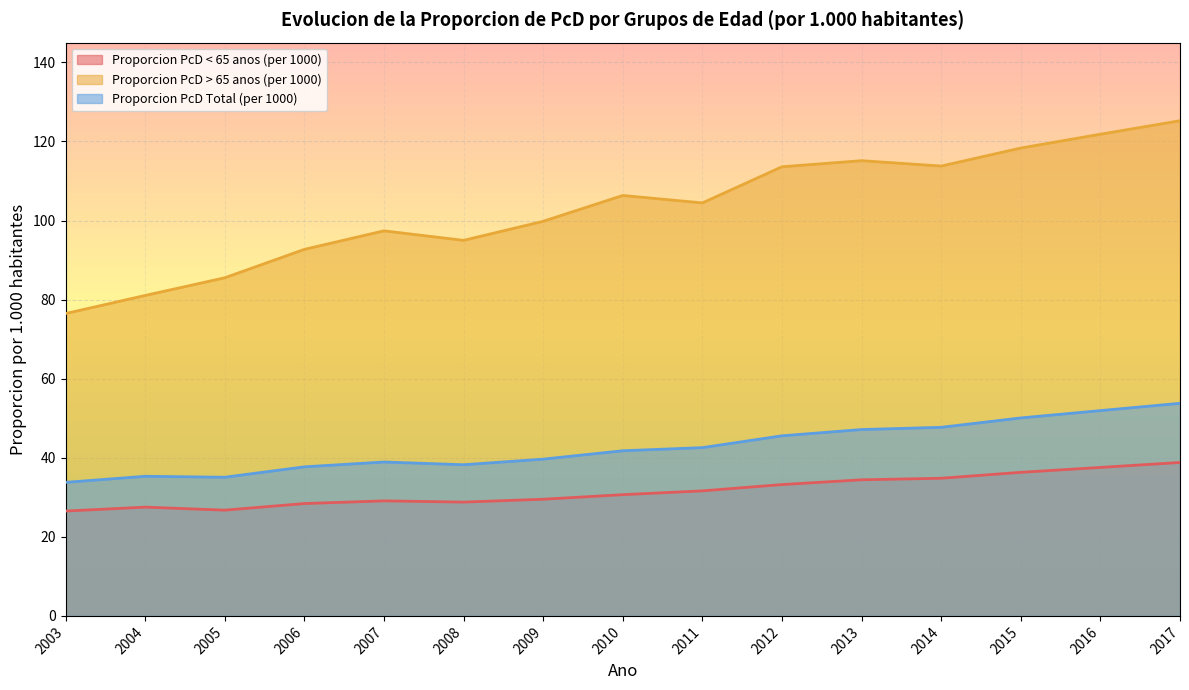

What is the greatest value displayed?

125.2